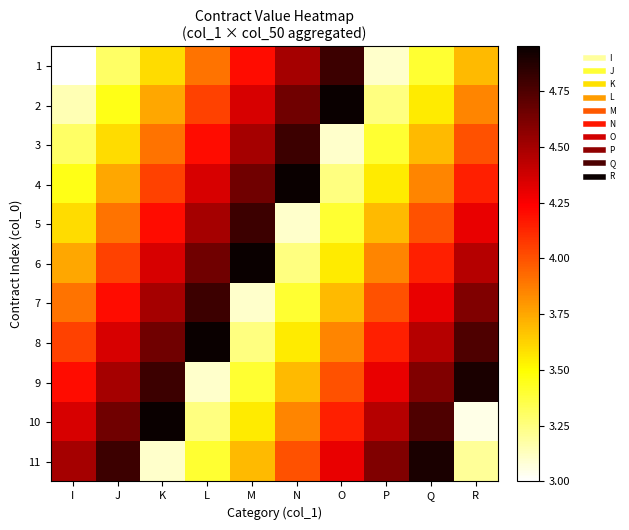

At how many categories does at least one series exceed 3?

10